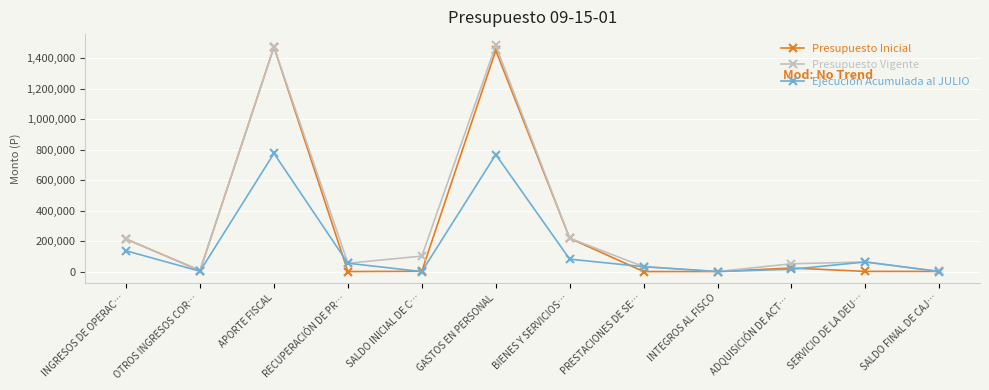

Read the Presupuesto Inicial value at APORTE FISCAL.

1474263